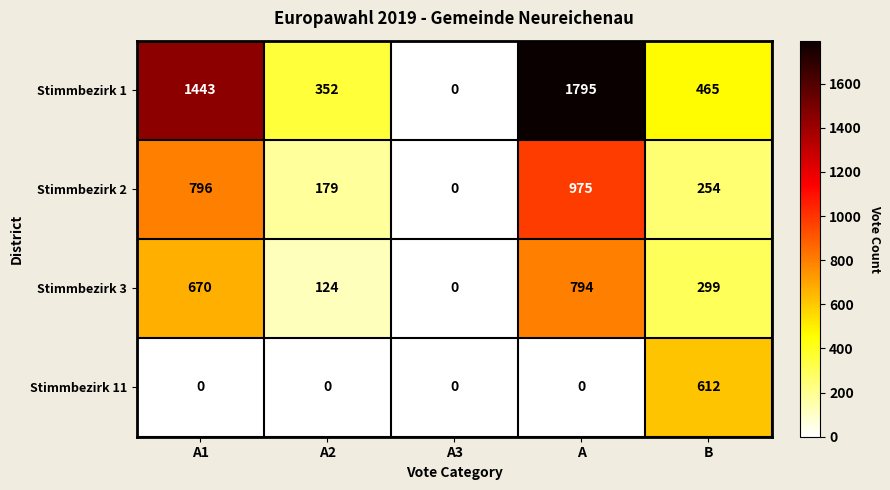

Reading right to left, what are all the values shown in this chart?

Stimmbezirk 1: B=465	A=1795	A3=0	A2=352	A1=1443
Stimmbezirk 2: B=254	A=975	A3=0	A2=179	A1=796
Stimmbezirk 3: B=299	A=794	A3=0	A2=124	A1=670
Stimmbezirk 11: B=612	A=0	A3=0	A2=0	A1=0